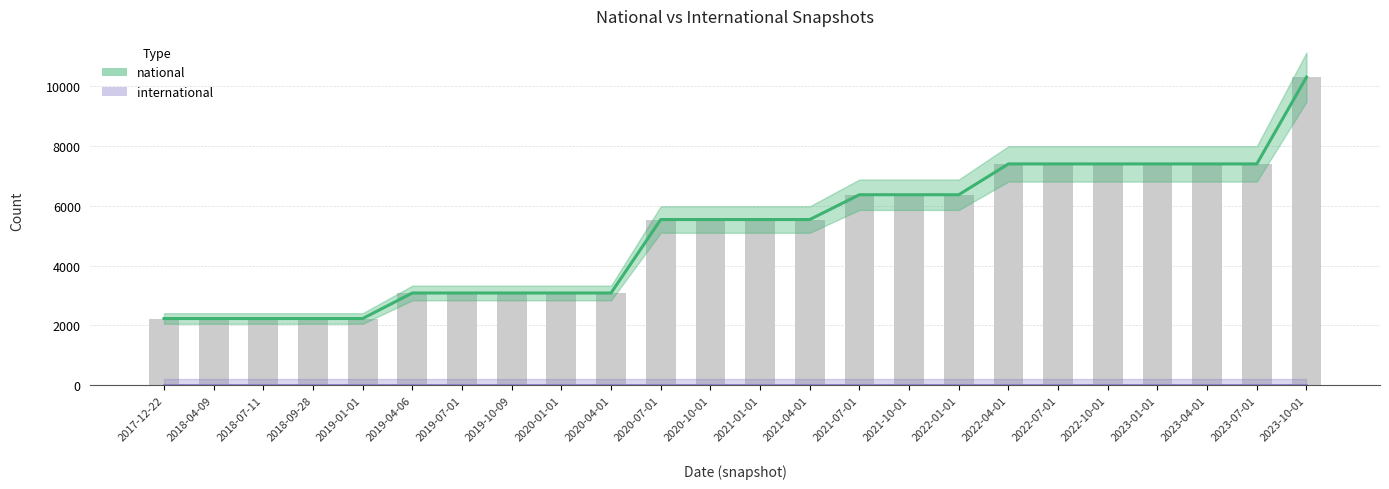

What is the approximate value at 2022-01-01?

6375